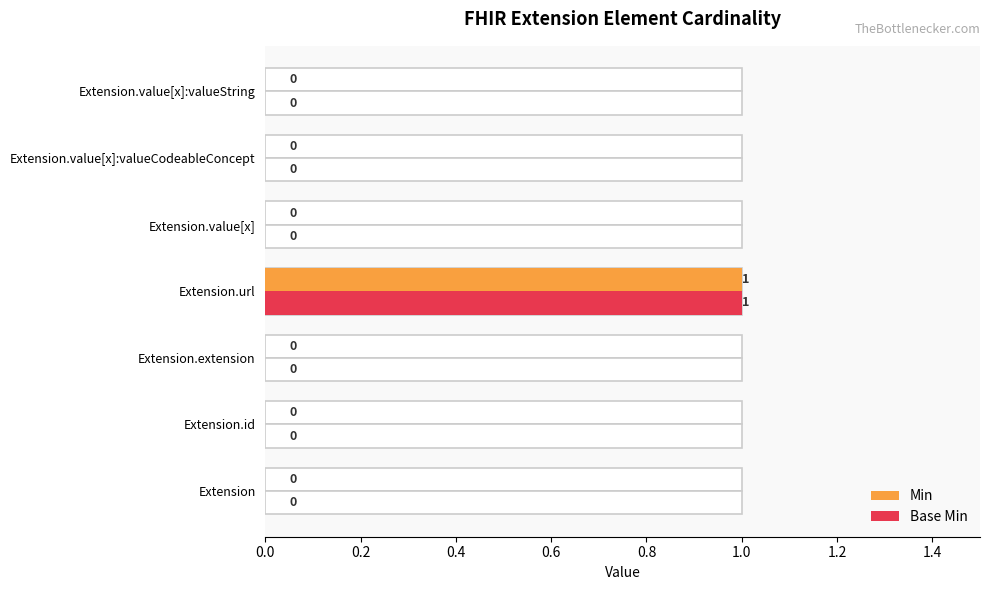

At how many categories does at least one series exceed 0?

1